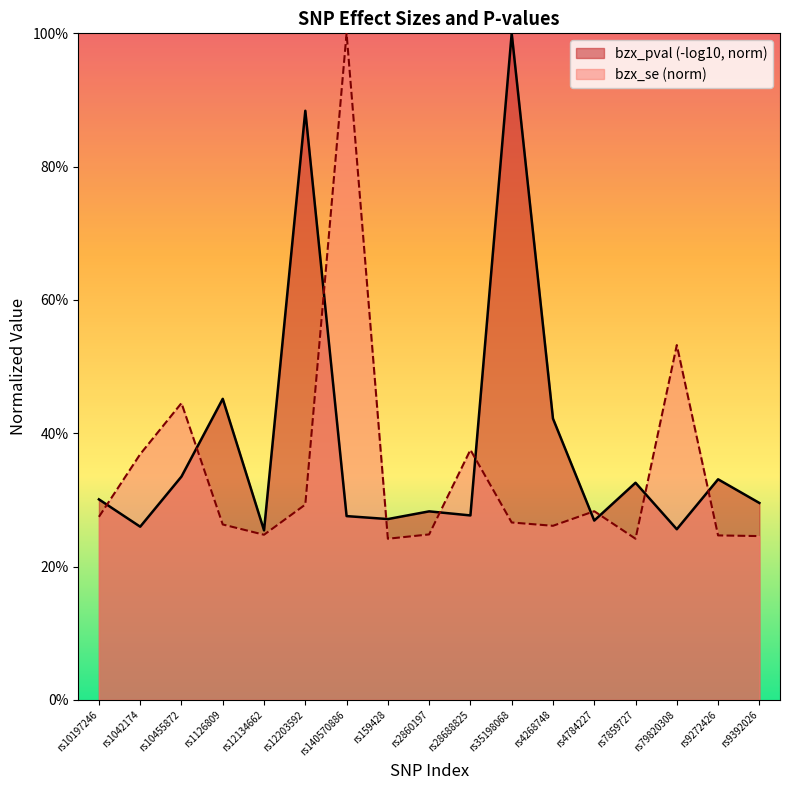

The value at rs1126809 is 0.3. True or false?

True